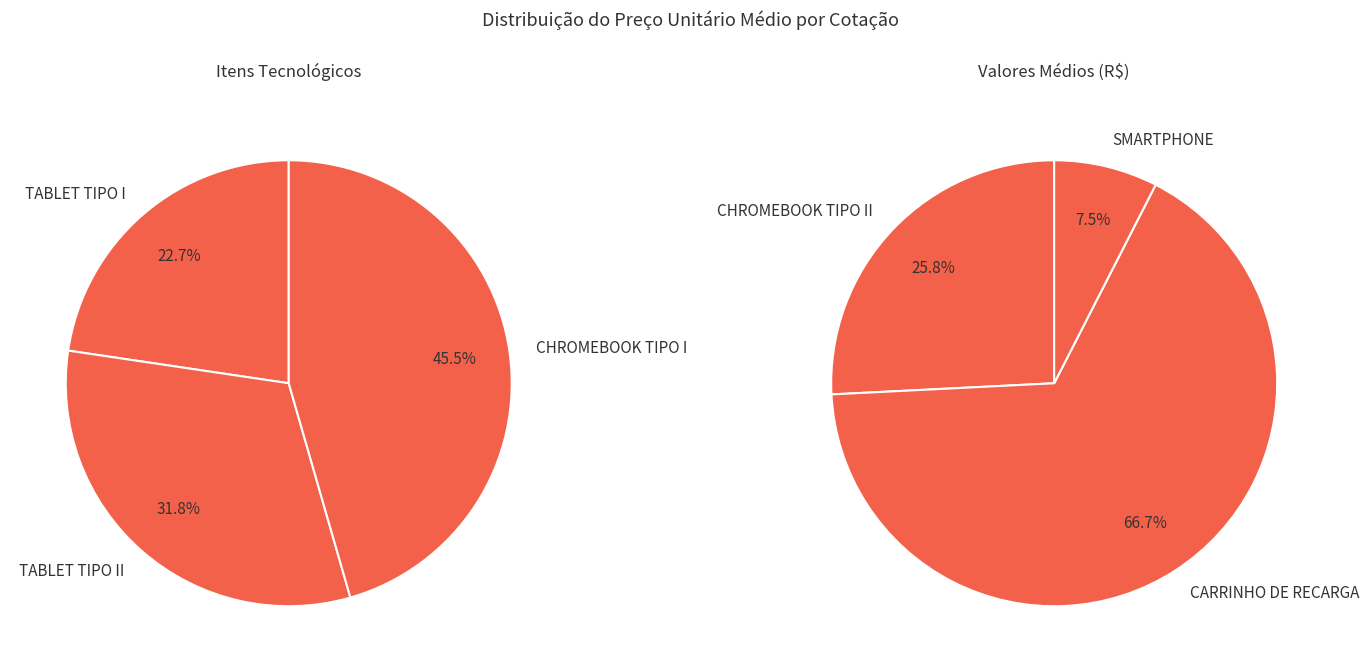

How many segments does this pie chart have?

6